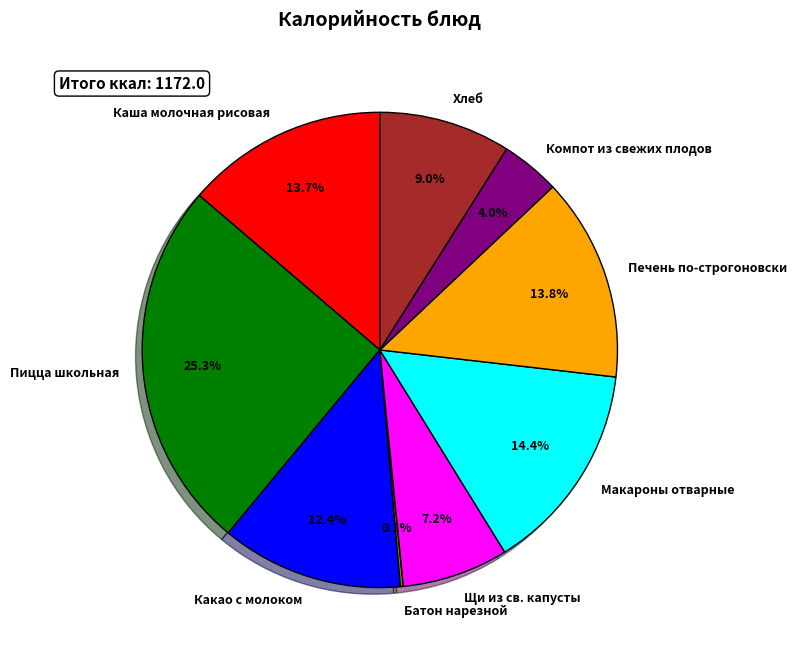

What portion of the pie excludes Пицца школьная?

74.7%